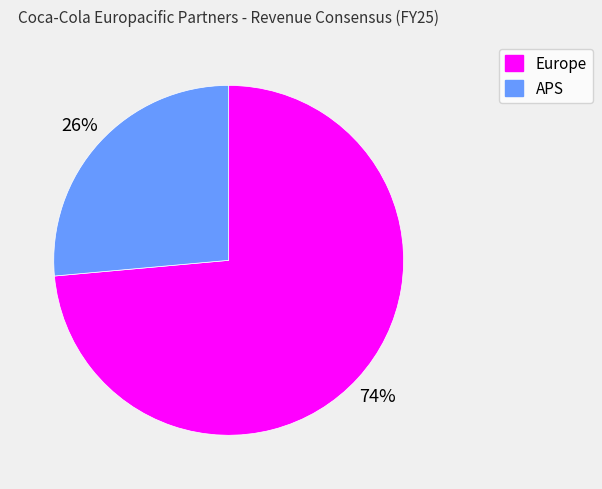

To the nearest percent, what portion does Europe represent?

74%